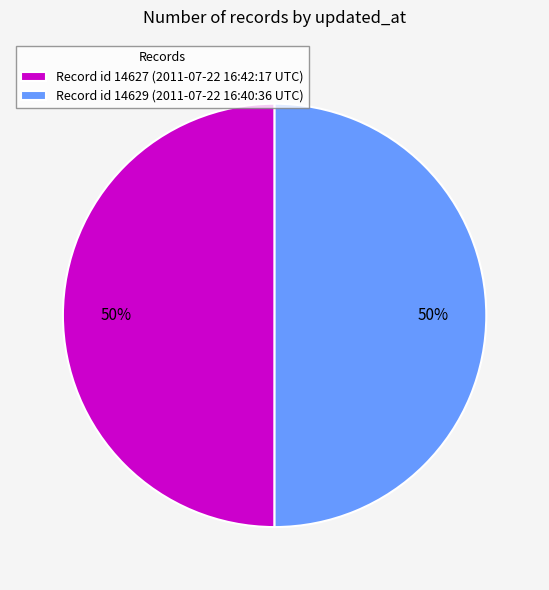

Is it true that Record id 14627 (2011-07-22 16:42:17 UTC) is 44% of the pie?

False